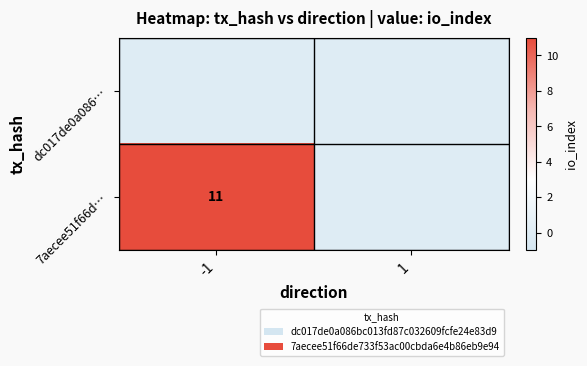

The value of 7aecee51f66d… at -1 is 5. True or false?

False